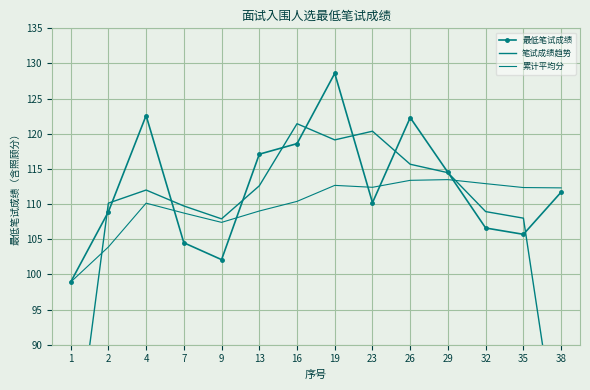

List the series in order of their peak value, lowest first.

累计平均分, 笔试成绩趋势, 最低笔试成绩